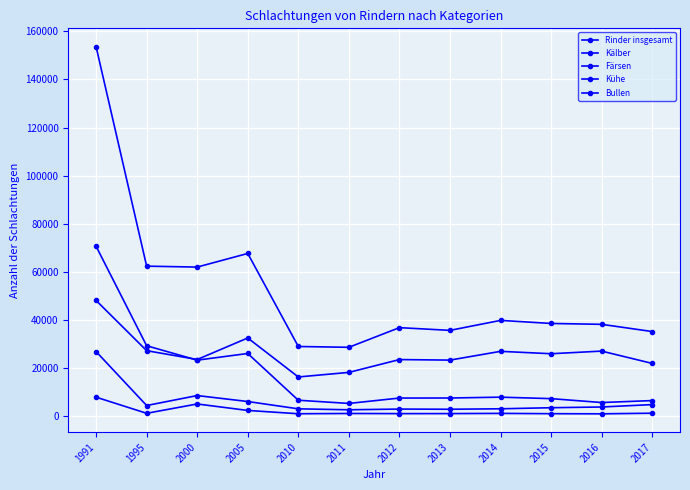

The value of Färsen at 2017 is 4837. True or false?

True